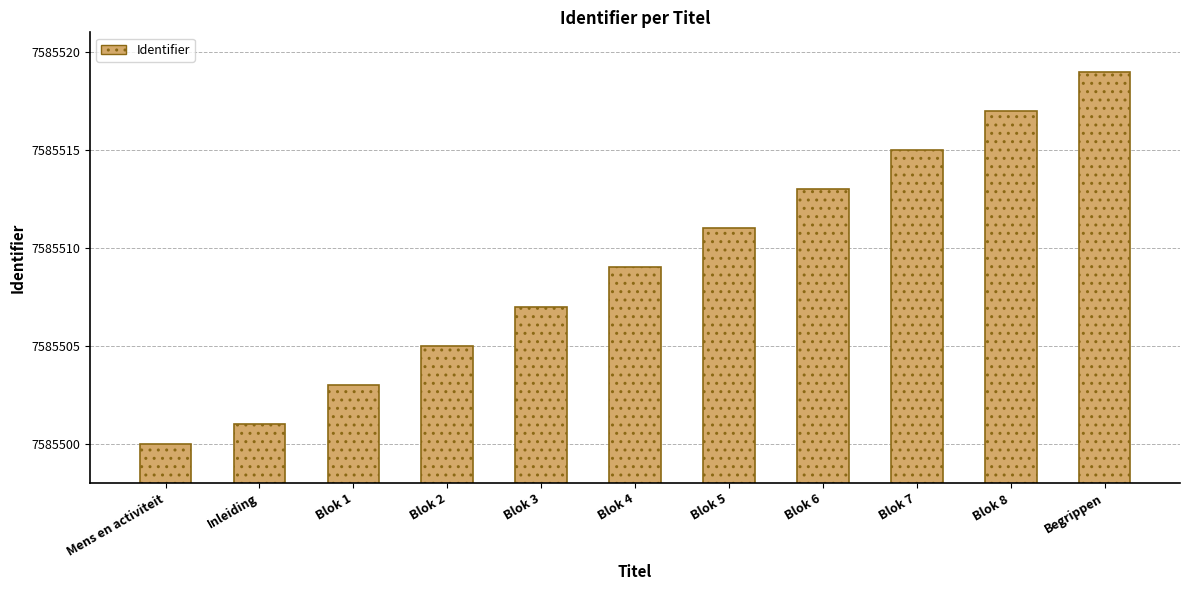

Between Blok 6 and Blok 1, which is larger?

Blok 6